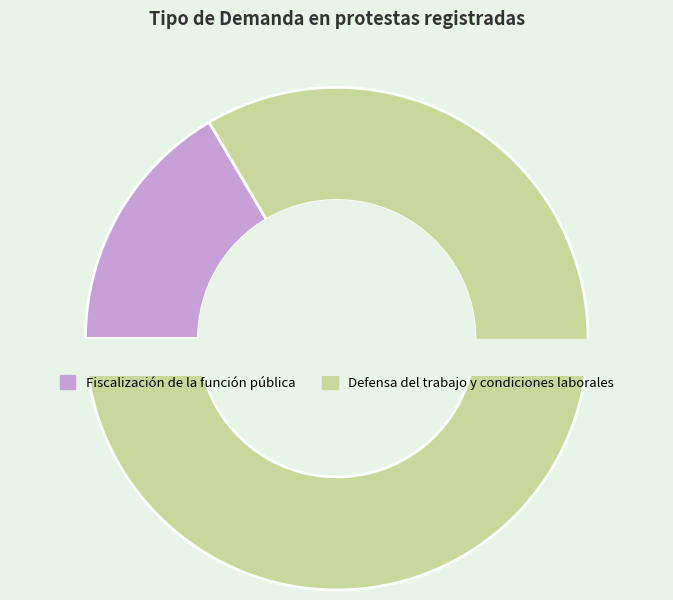

Is it true that Defensa del trabajo y las condiciones laborales is 83% of the pie?

True